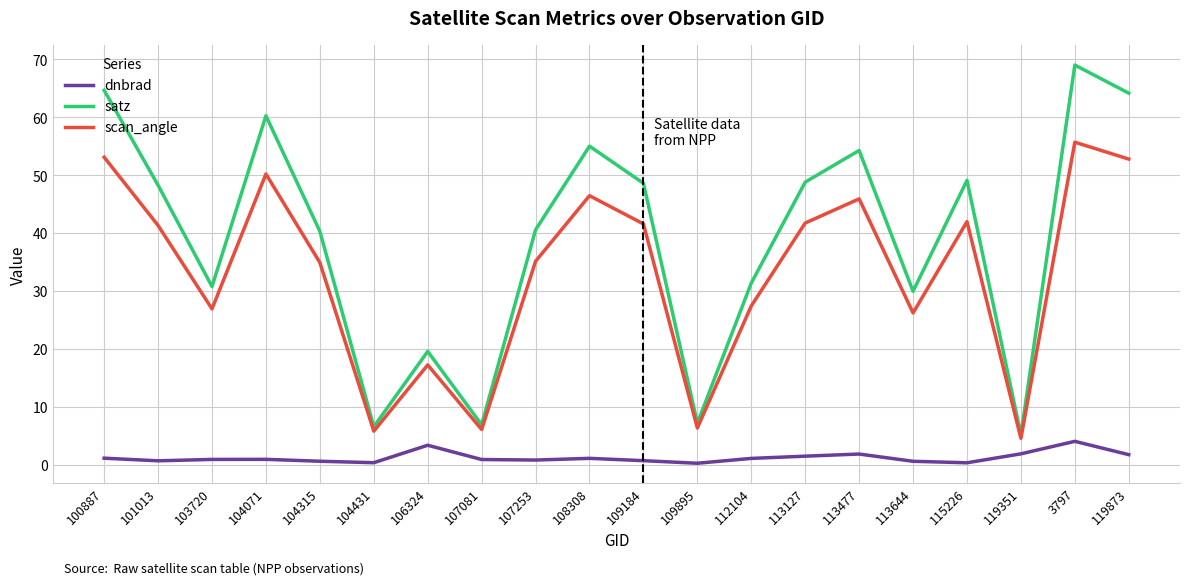

How many lines are shown in the chart?

3